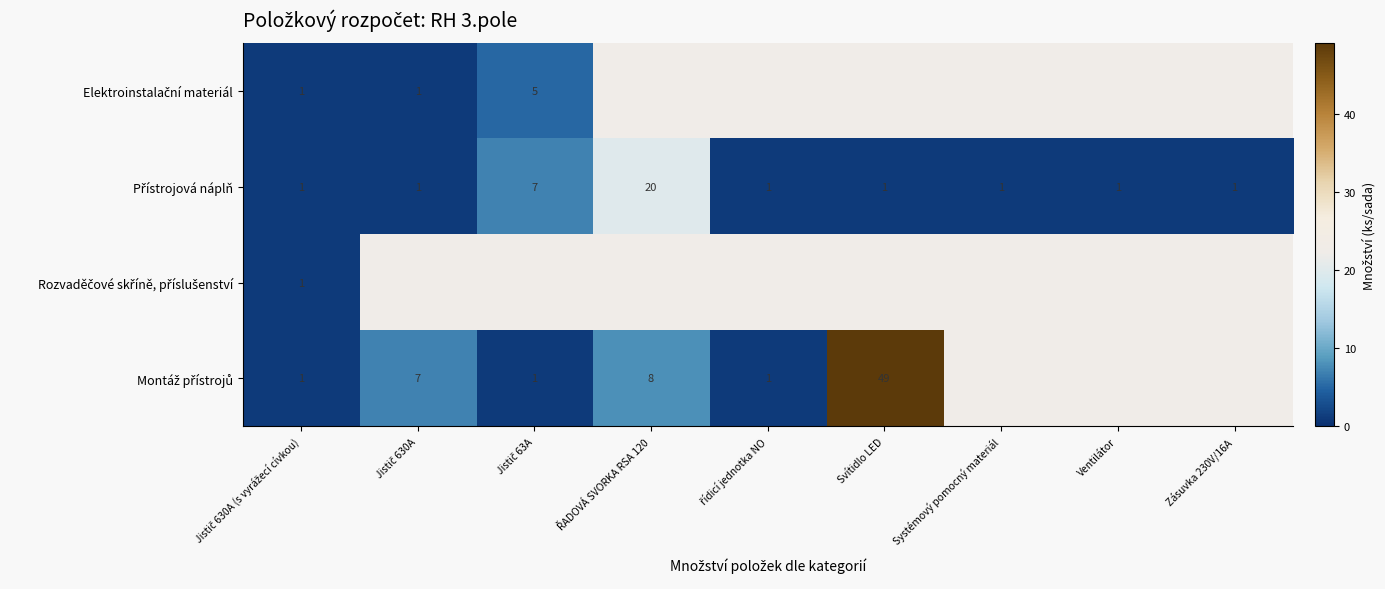

Is it true that Montáž přístrojů equals 0.5 at řídicí jednotka NO?

False